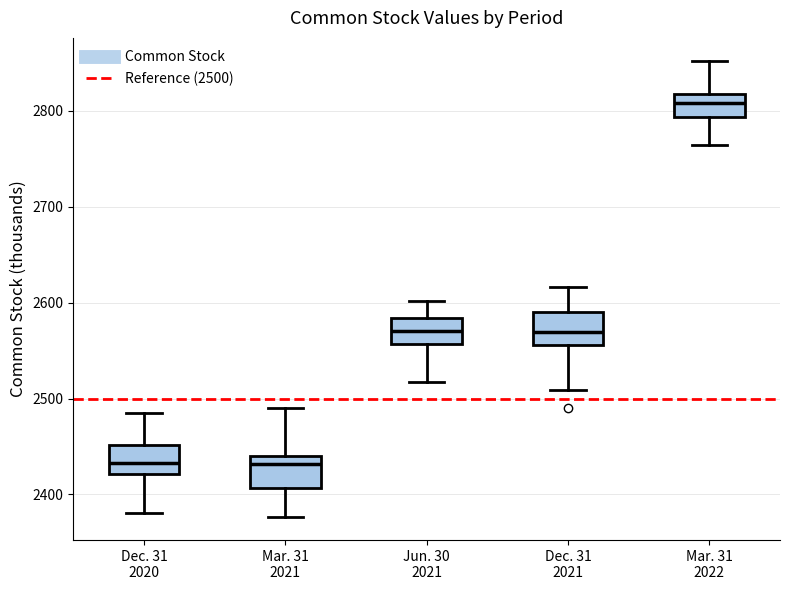

Reading left to right, transcribe this box plot: for each box, give where its median line is, the range the box spans, and where its two whiskers end, as read against the y-axis. The values are not printed on the chart, so give them approximately, as read against the axis.

Dec. 31 2020: median 2430, box 2420 to 2450, whiskers 2380 to 2490
Mar. 31 2021: median 2430, box 2410 to 2440, whiskers 2380 to 2490
Jun. 30 2021: median 2570, box 2560 to 2580, whiskers 2520 to 2600
Dec. 31 2021: median 2570, box 2560 to 2590, whiskers 2510 to 2620
Mar. 31 2022: median 2810, box 2790 to 2820, whiskers 2760 to 2850